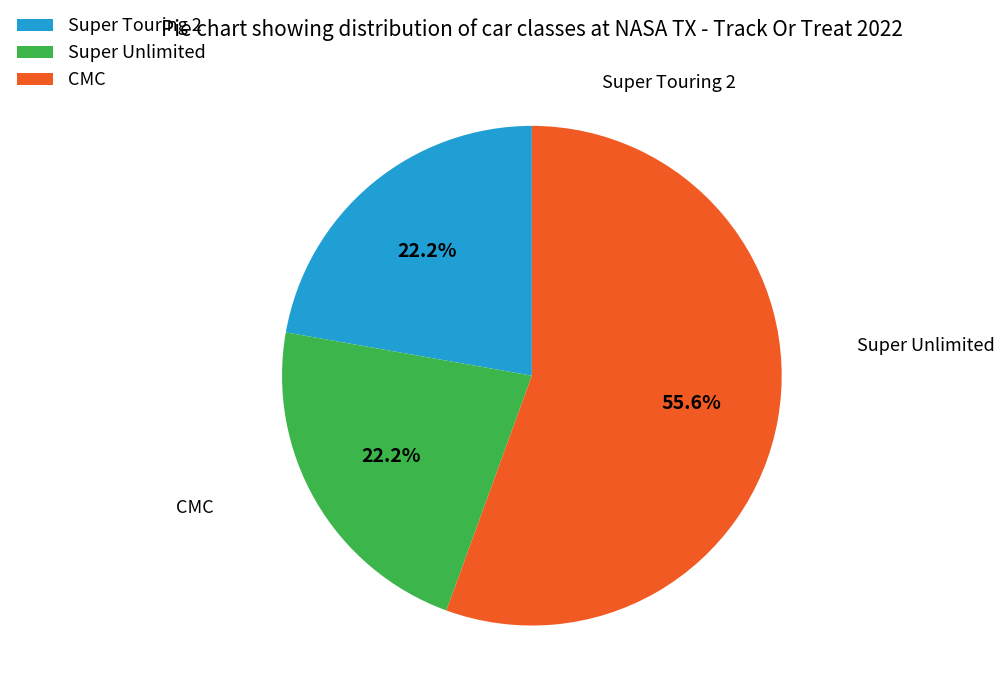

What is the total percentage of Super Unlimited and CMC?

77.8%